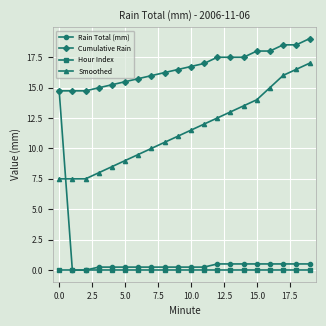

What is the highest value of the Rain Total (mm) series?

14.7